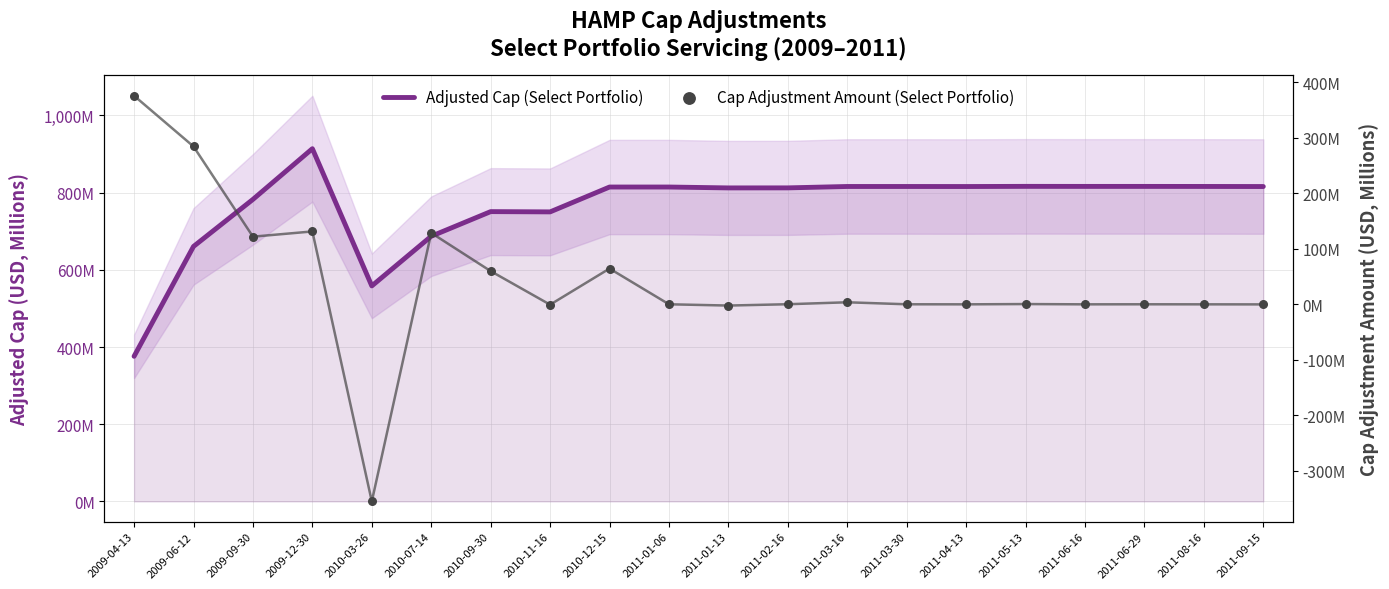

At which category is the sum across all series the highest?

2009-12-30